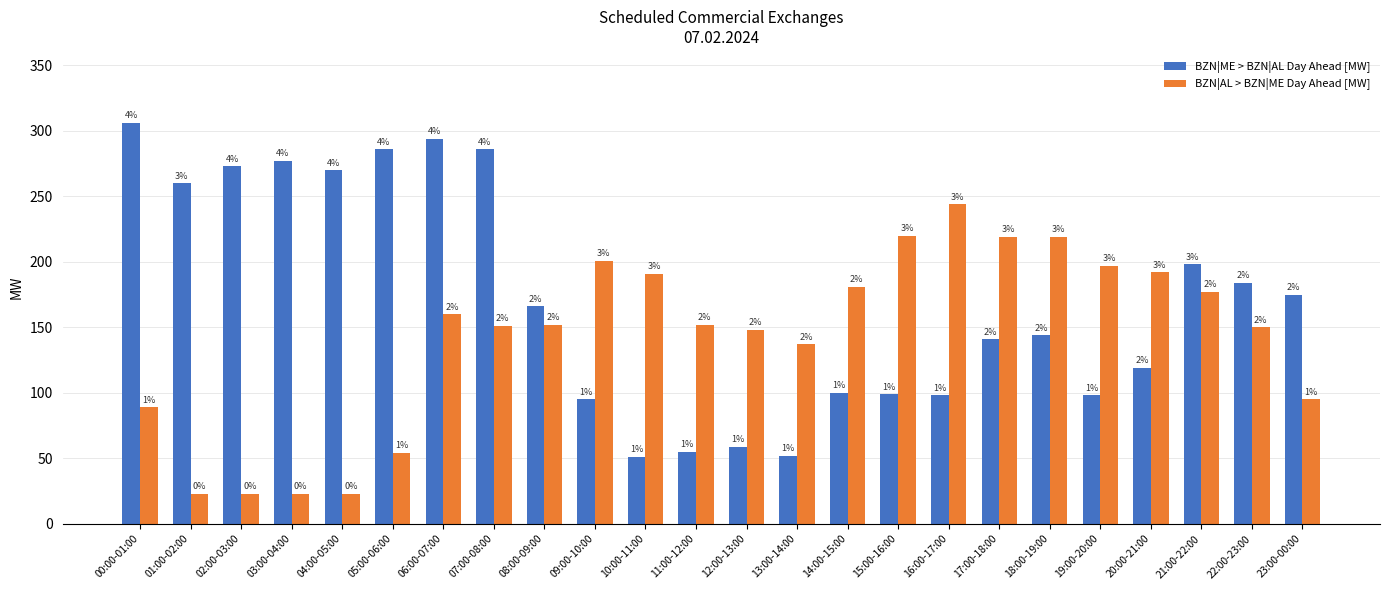

What are all the series names shown in the legend?

BZN|ME > BZN|AL Day Ahead [MW], BZN|AL > BZN|ME Day Ahead [MW]